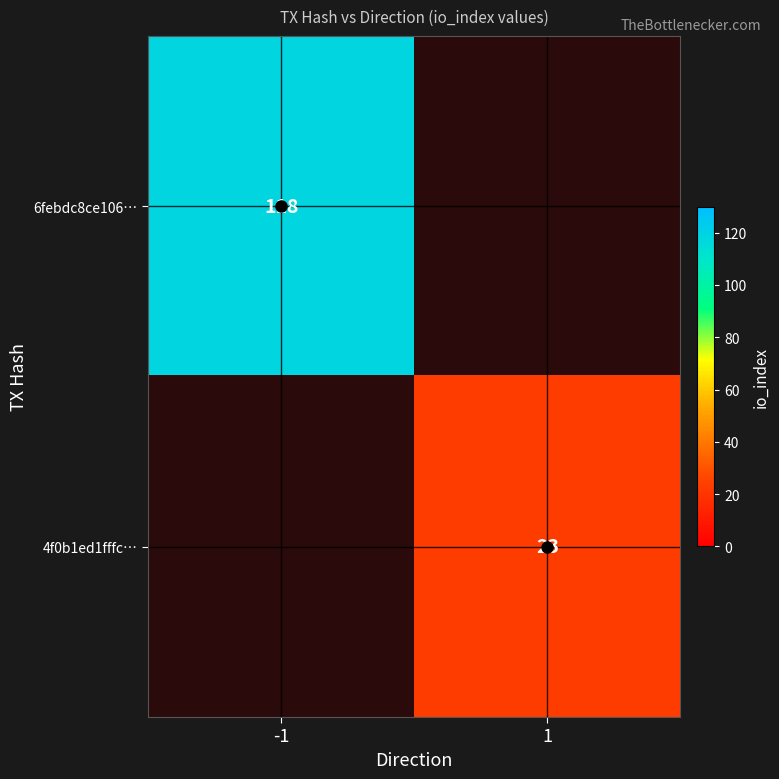

What is the smallest value displayed?

23.0